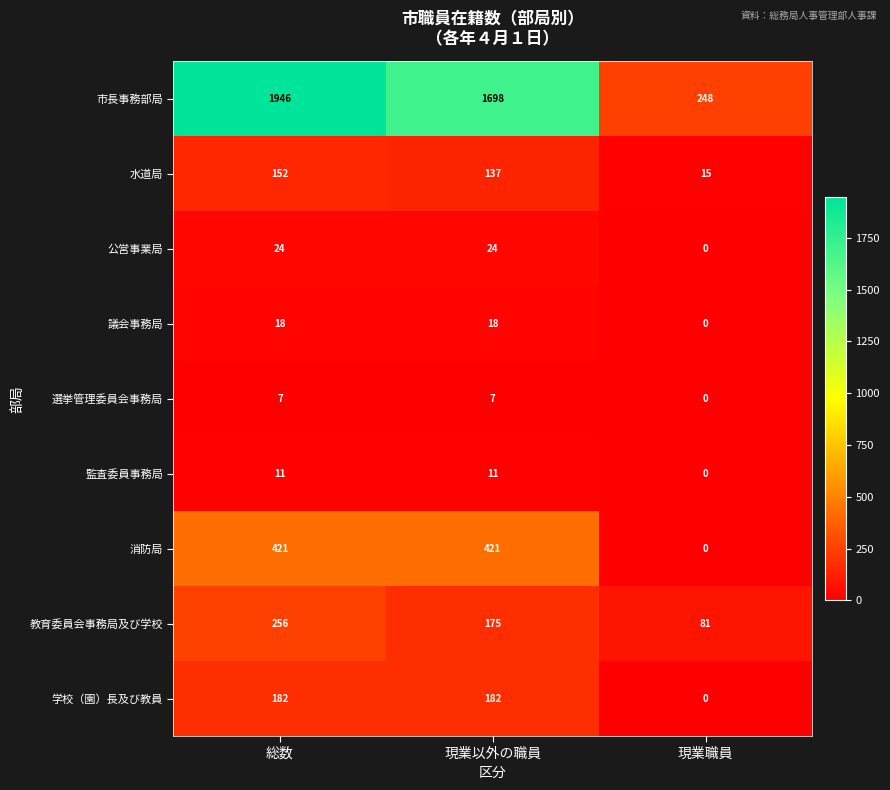

Which series changed the most between 総数 and 現業以外の職員?

市長事務部局